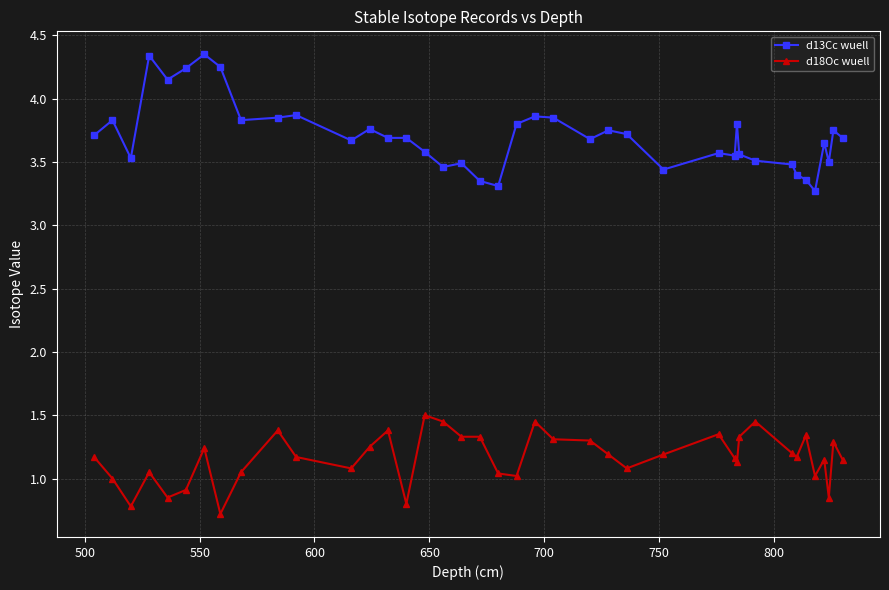

What is the sum of all d18Oc wuell values?

46.6